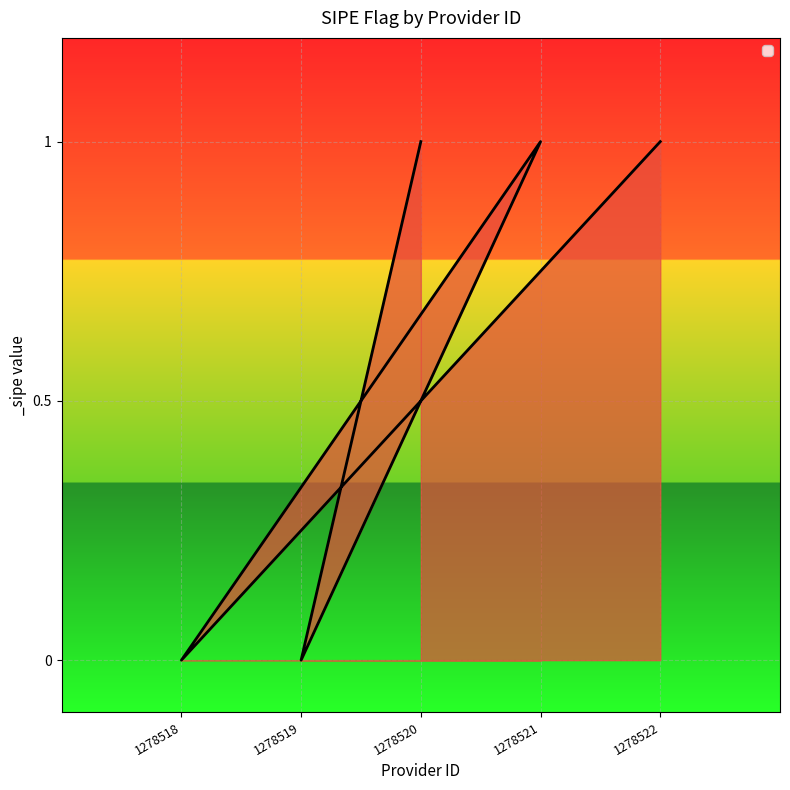

Count the values in the range 0 to 1.

5